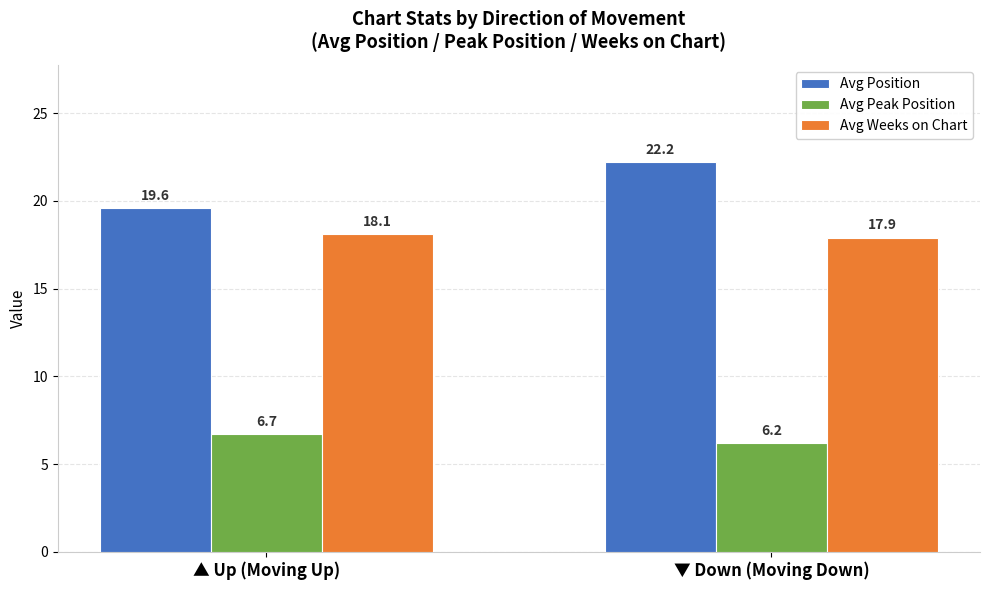

What is the spread (max minus min) of values at ▲ Up (Moving Up)?

12.9